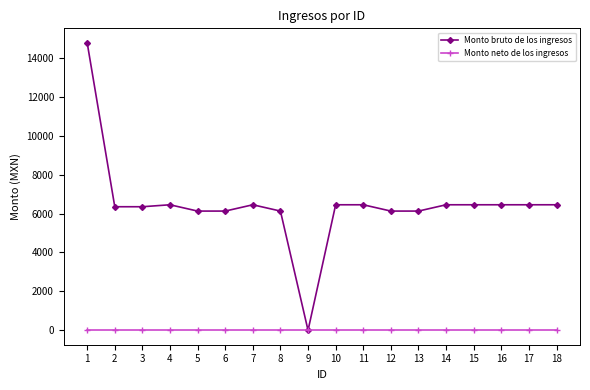

At 8, list the series in order from largest to smallest.

Monto bruto de los ingresos, Monto neto de los ingresos